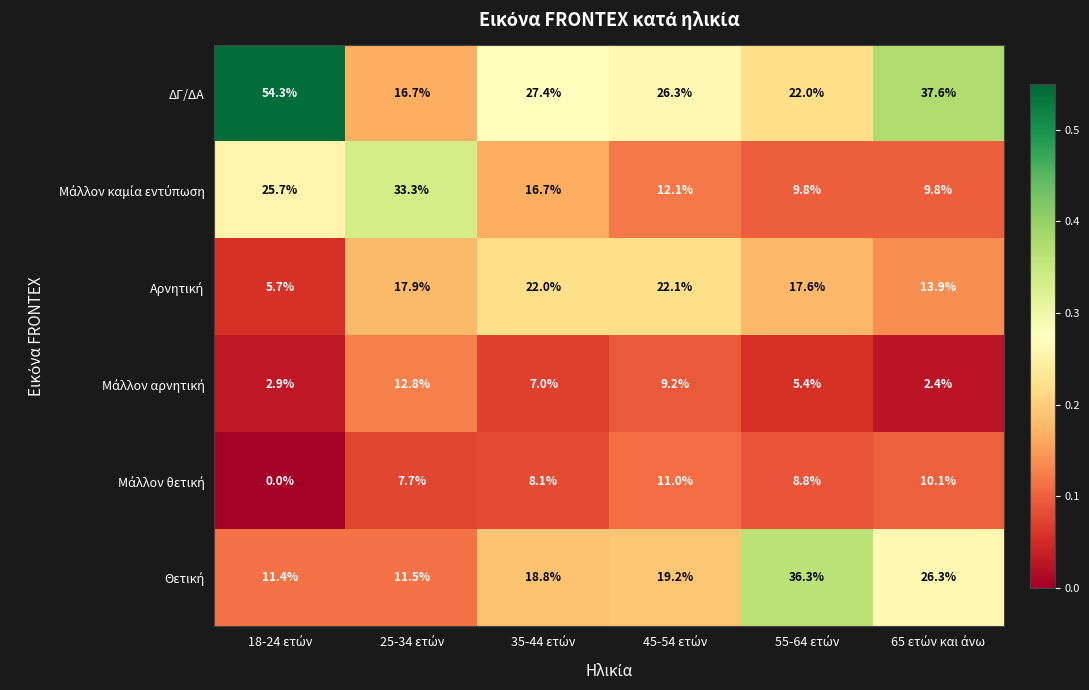

How many data points does each series have?

6